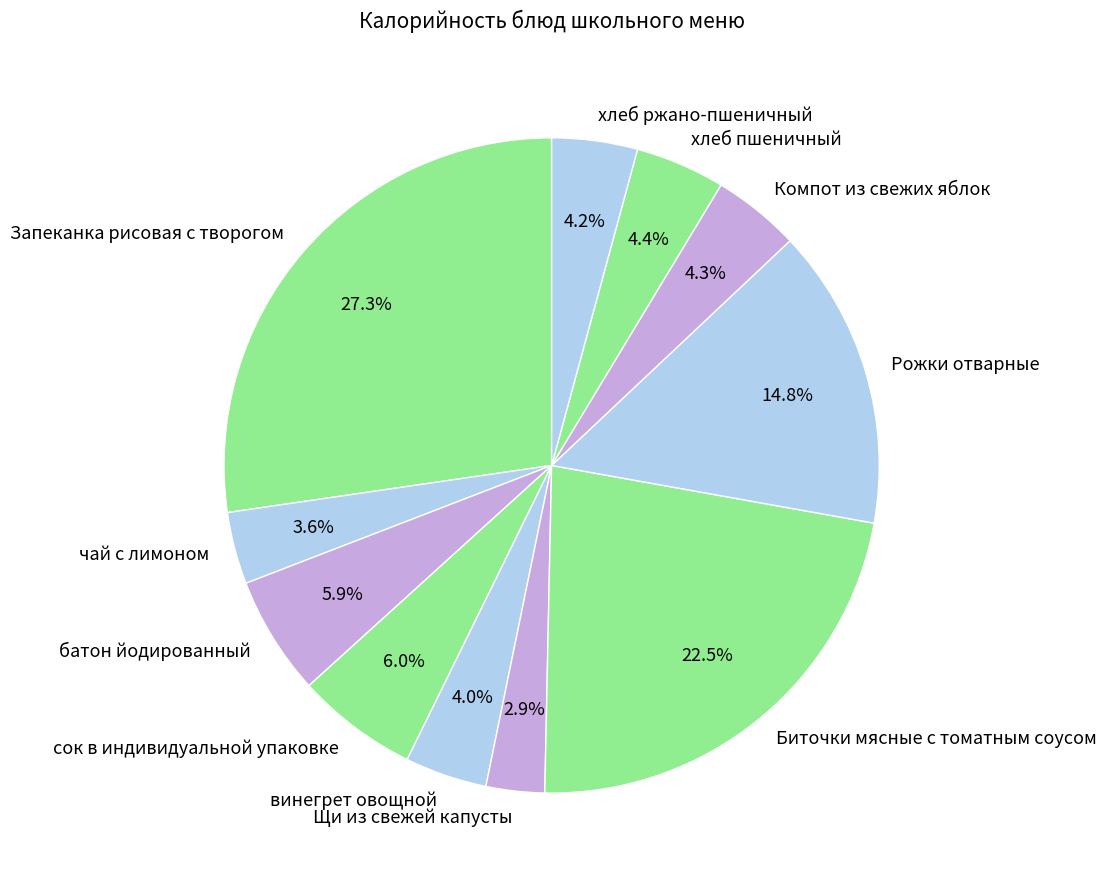

True or false: Рожки отварные accounts for 15% of the total.

True